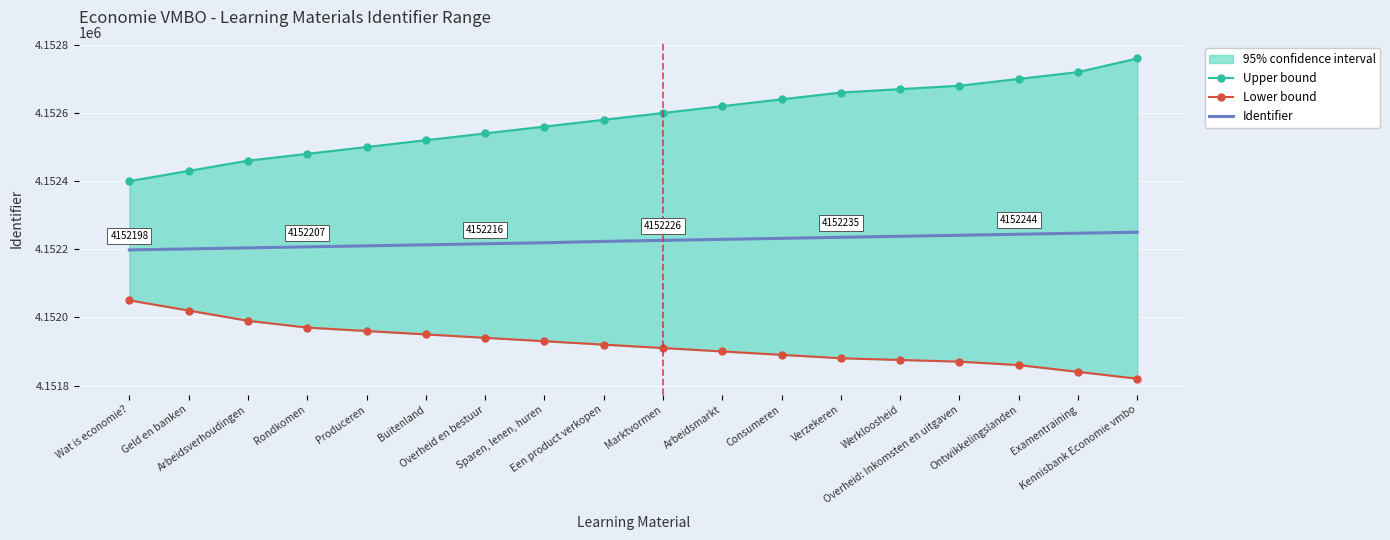

At Geld en banken, list the series in order from smallest to largest.

Lower bound, Identifier, Upper bound